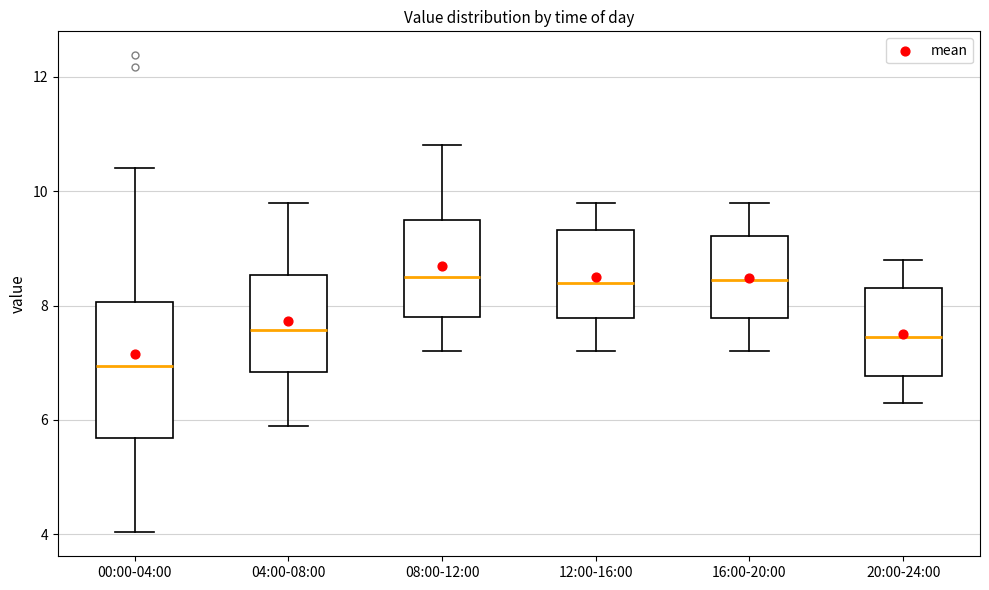

Which box is the tallest, from its lower edge to its upper edge?

00:00-04:00